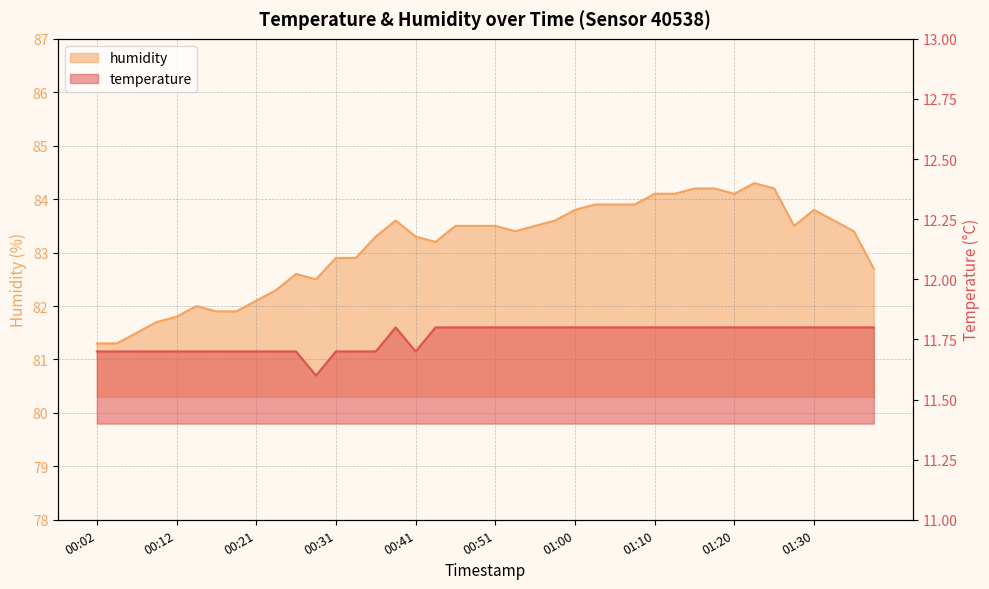

True or false: temperature and humidity intersect in this chart.

False